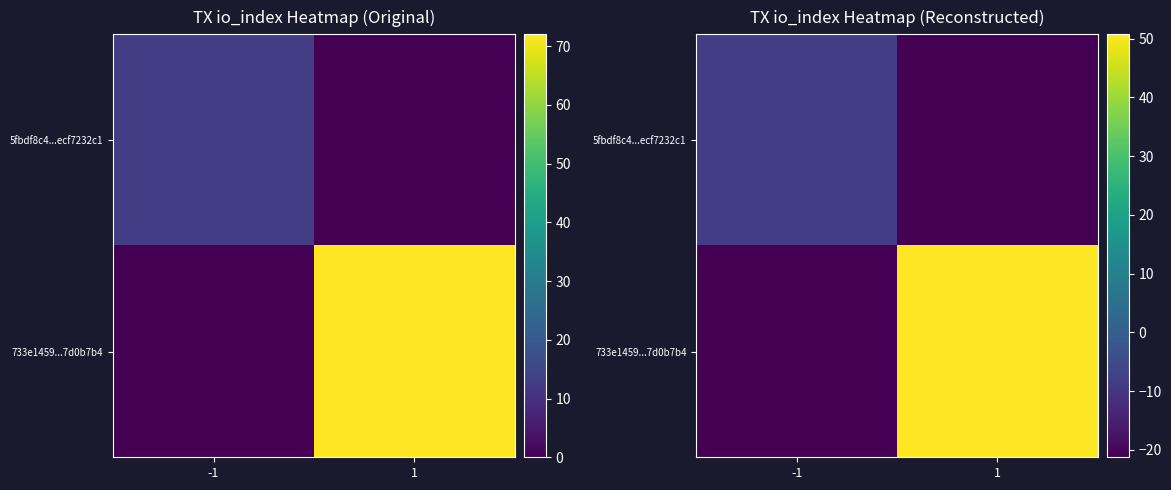

Is it true that 733e1459...7d0b7b4 equals -28.2 at -1?

False